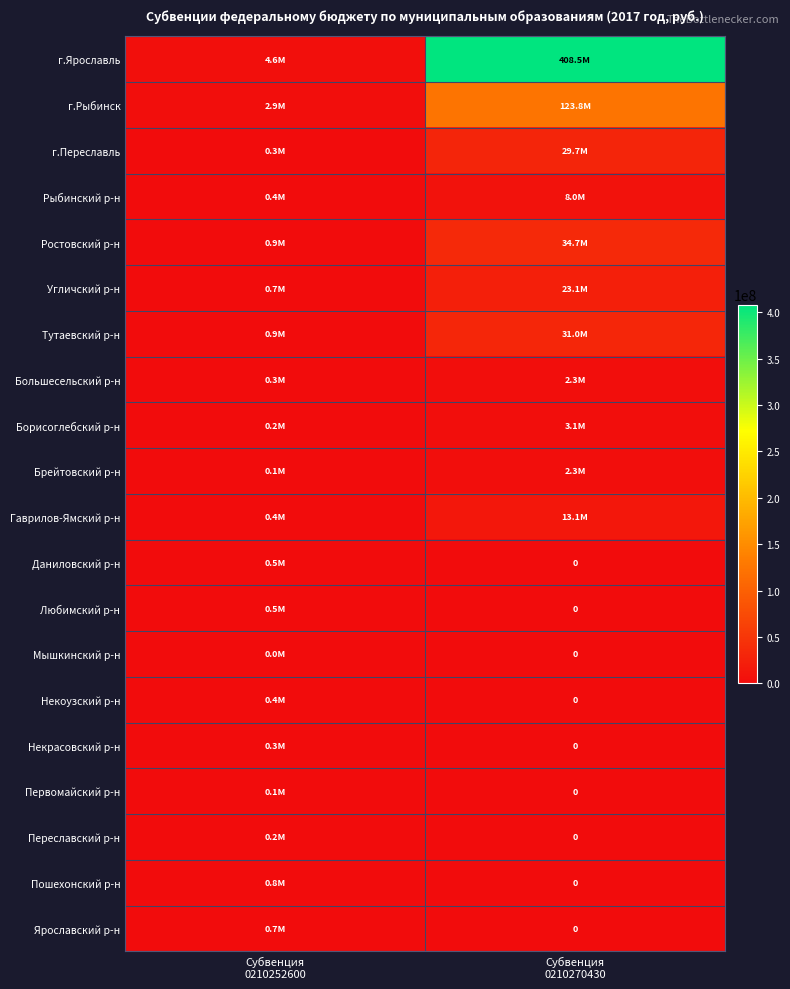

How many data points does each series have?

2